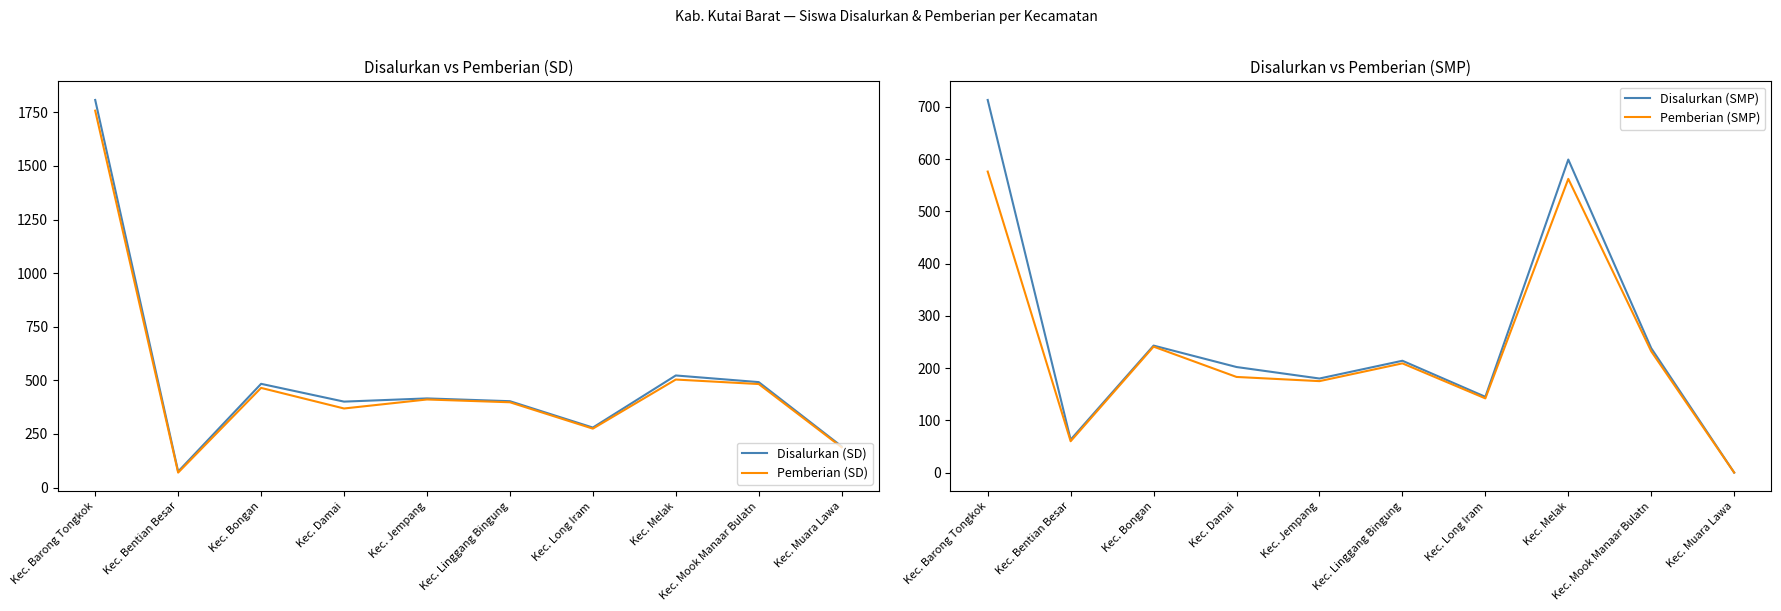

Which has a higher value, Kec. Melak or Kec. Linggang Bingung?

Kec. Melak